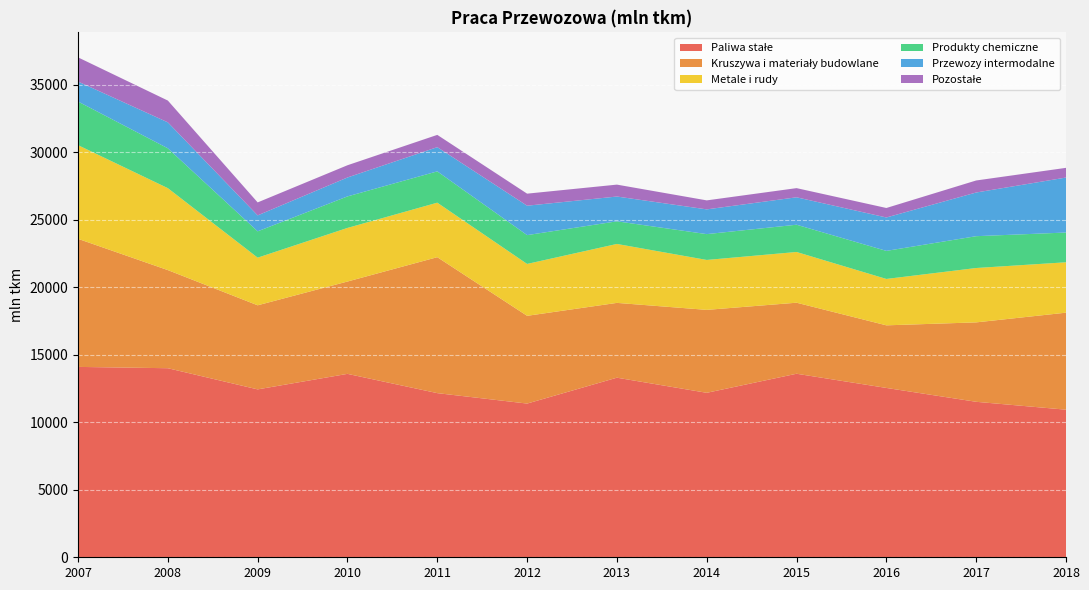

Reading left to right, extract all data points from this chart.

Paliwa stałe: 14100.0	14002.0	12435.0	13584.0	12157.0	11384.0	13300.6	12181.0	13593.0	12542.0	11515.0	10931.0
Kruszywa i materiały budowlane: 9486.0	7267.0	6227.0	6839.0	10069.0	6499.0	5540.4	6142.0	5261.0	4636.0	5882.0	7185.0
Metale i rudy: 6937.0	6069.0	3528.0	3970.0	4037.0	3843.0	4365.2	3698.0	3757.0	3436.0	4027.0	3732.0
Produkty chemiczne: 3232.0	2951.0	1951.0	2334.0	2318.0	2134.0	1676.3	1913.0	2019.0	2078.0	2357.0	2204.0
Przewozy intermodalne: 1479.0	1923.0	1180.0	1401.0	1793.0	2178.0	1835.2	1832.0	2031.0	2474.0	3235.0	4072.0
Pozostałe: 1791.0	1614.0	962.0	907.0	910.0	893.0	882.3	667.0	679.0	703.0	891.0	718.0